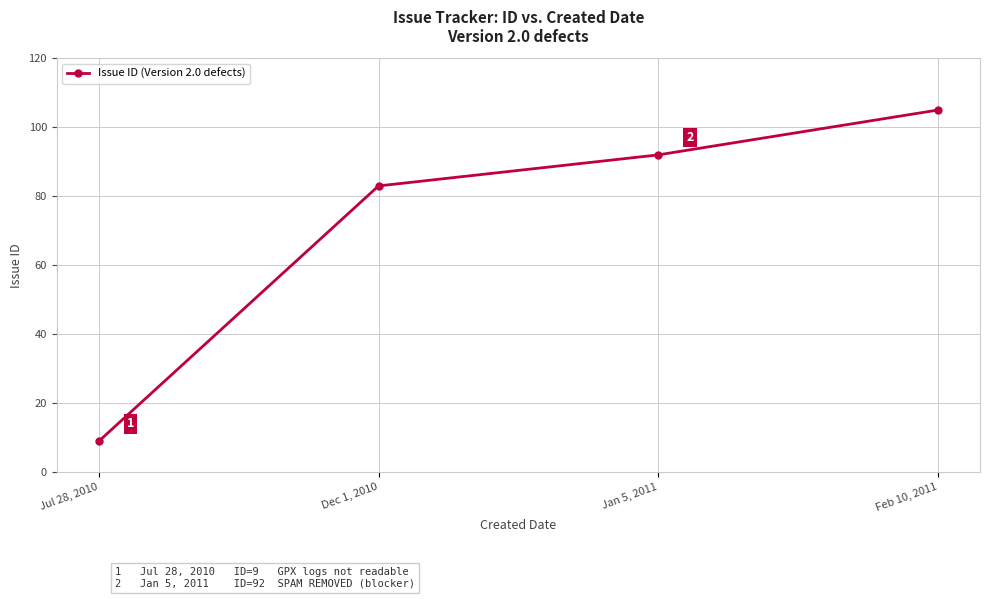

Approximately how many times larger is the value at Jul 28, 2010 compared to Dec 1, 2010?

0.1